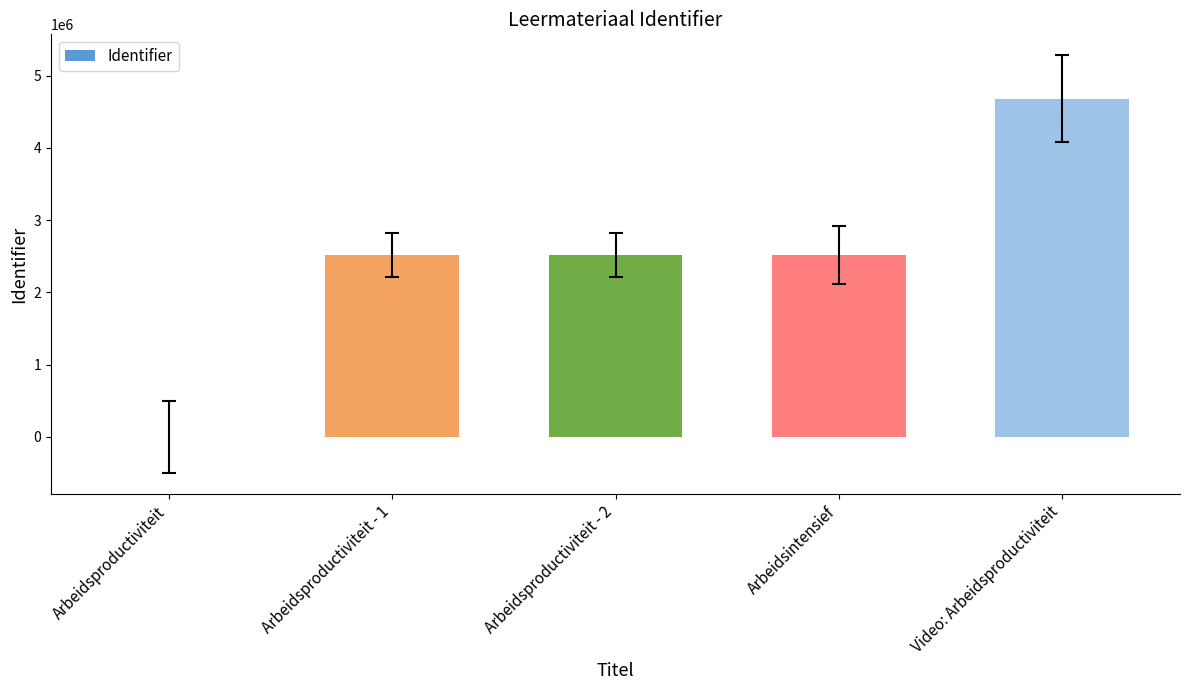

What is the sum of all values?

12242443